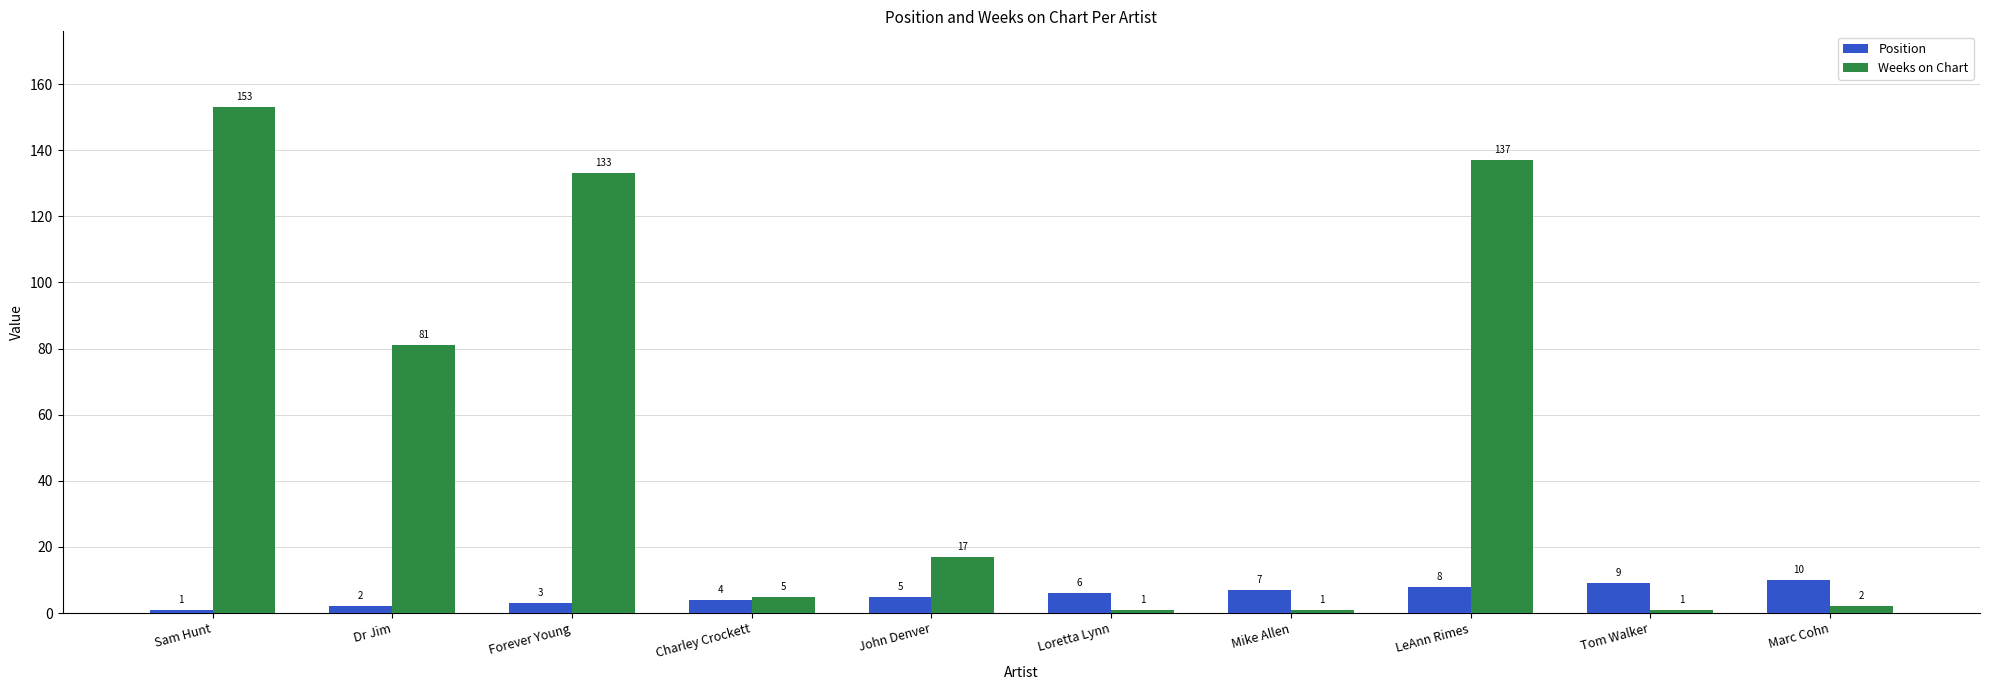

How many bars are there in total?

20